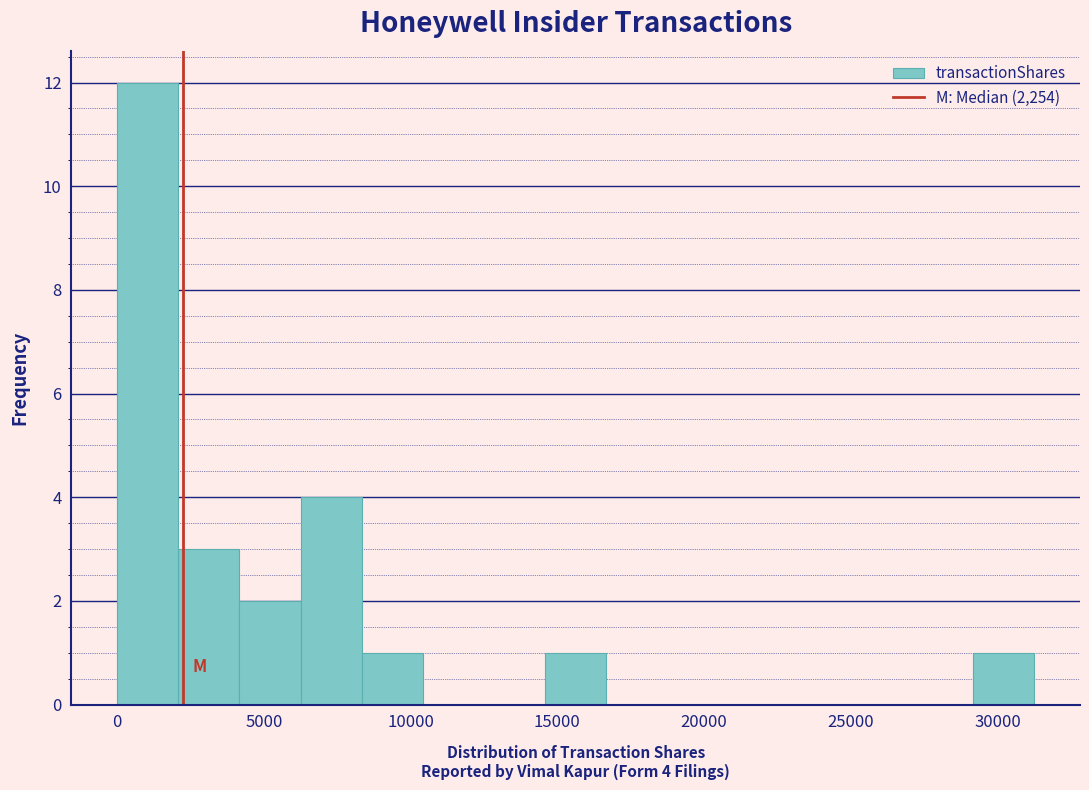

Over which range of the x-axis is the bar tallest?

0 to 2000